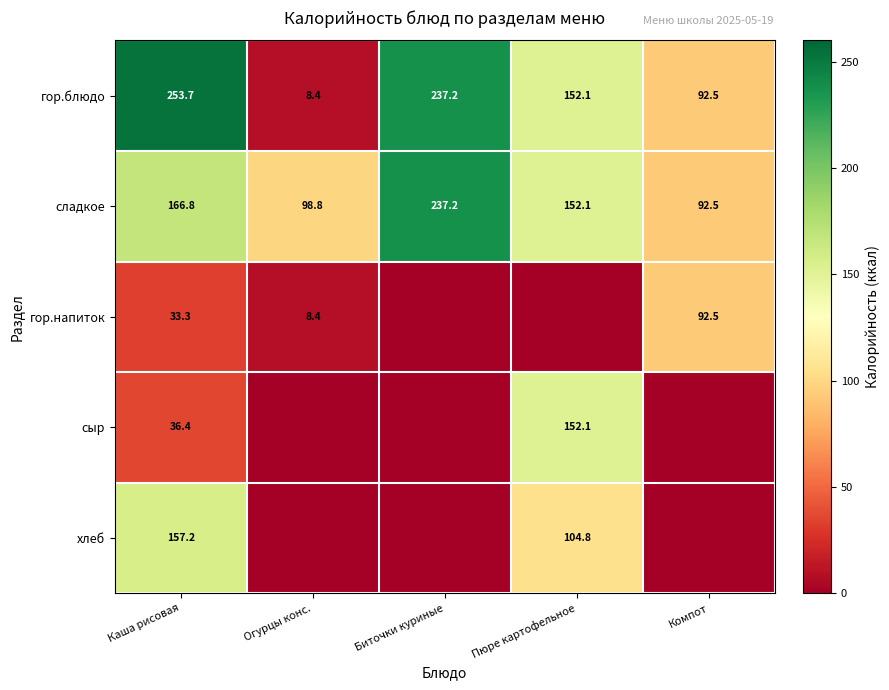

What is the minimum value for сладкое?

92.5